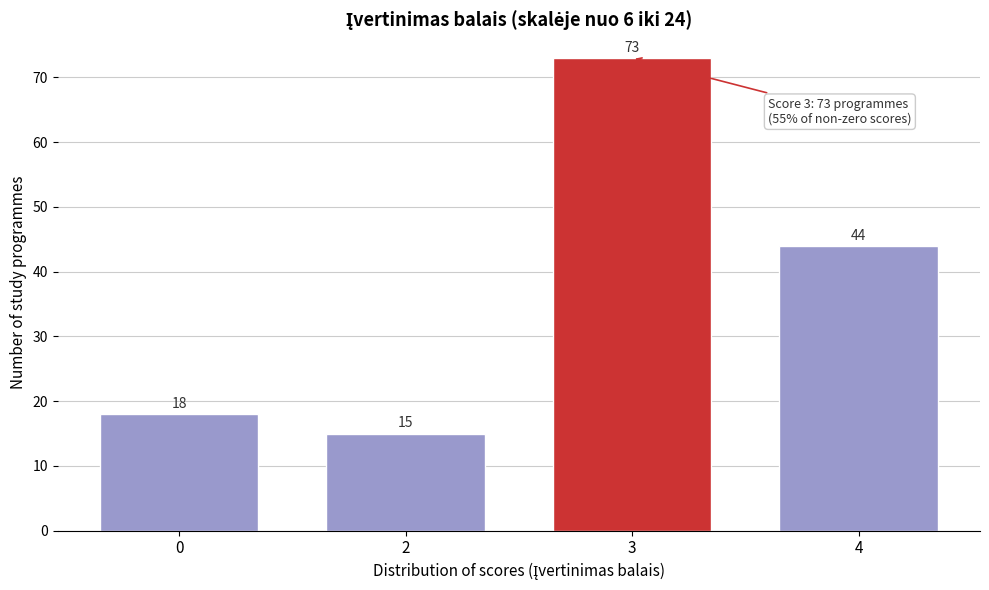

Reading left to right, transcribe all the data shown in this chart.

0=18	2=15	3=73	4=44